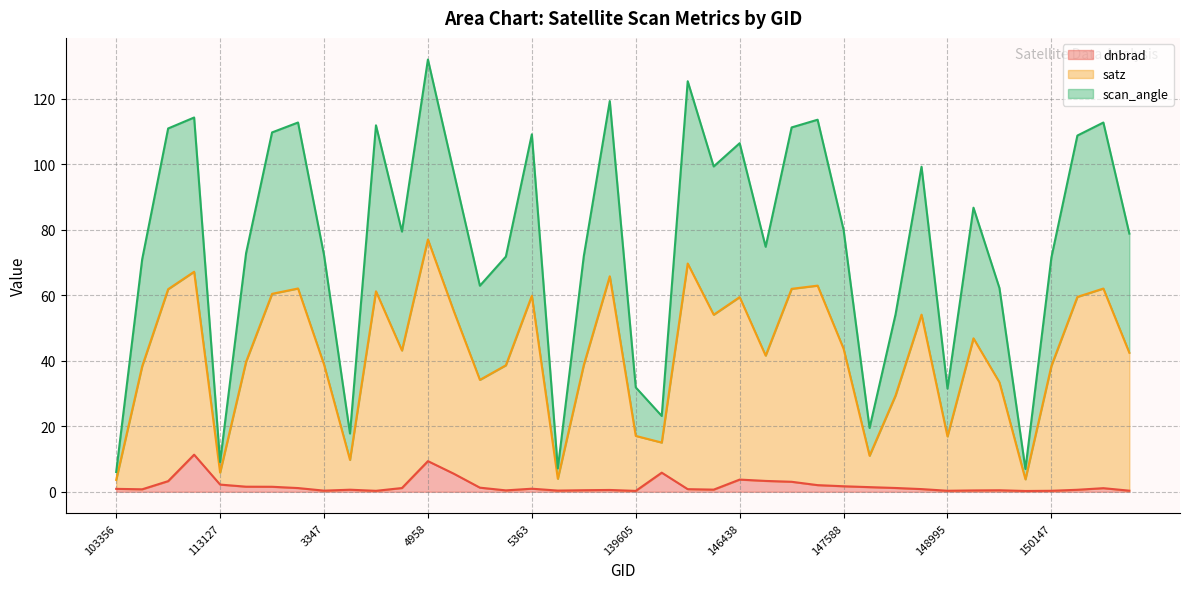

Where is the first local maximum for dnbrad?

112790